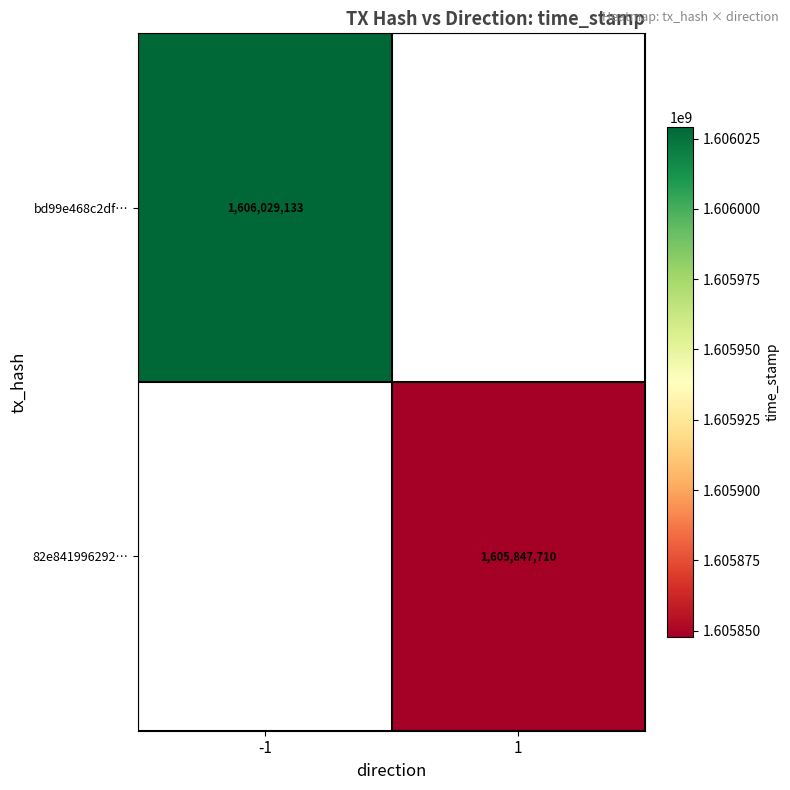

How many categories are shown in the chart?

2